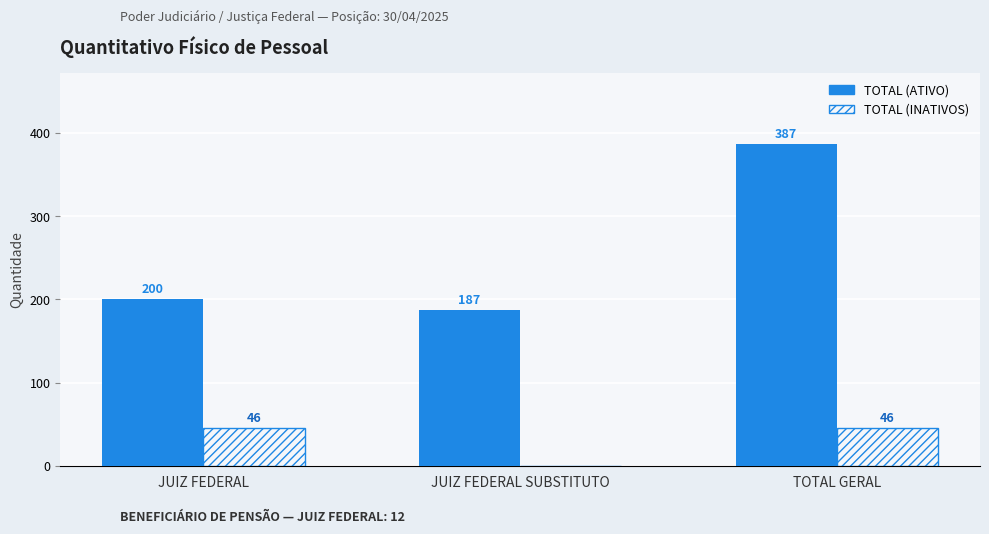

The value of TOTAL (ATIVO) at JUIZ FEDERAL is 200. True or false?

True